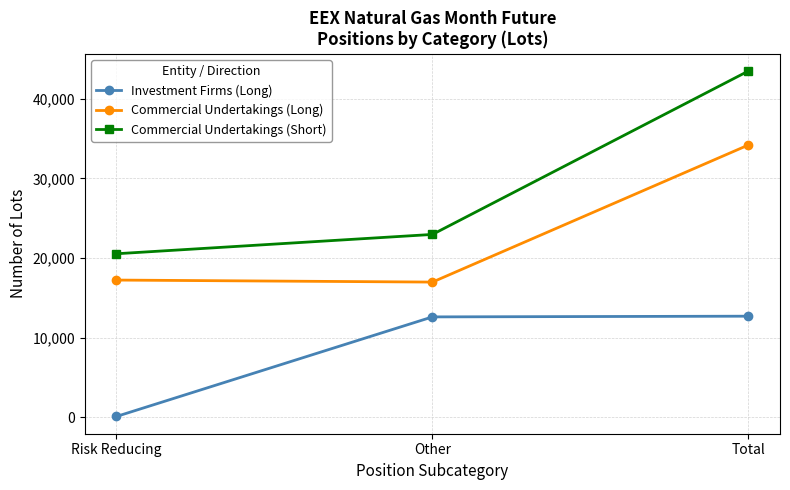

What is the difference between the maximum and second lowest values in the Commercial Undertakings (Long) series?

16970